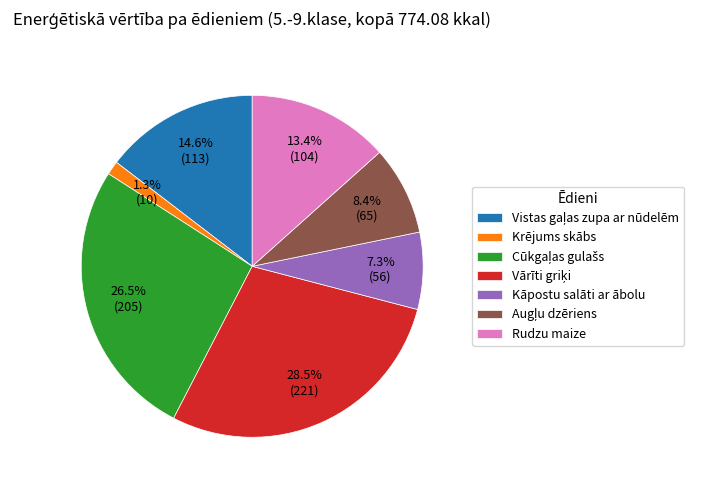

What portion of the pie excludes Kāpostu salāti ar ābolu?

92.7%